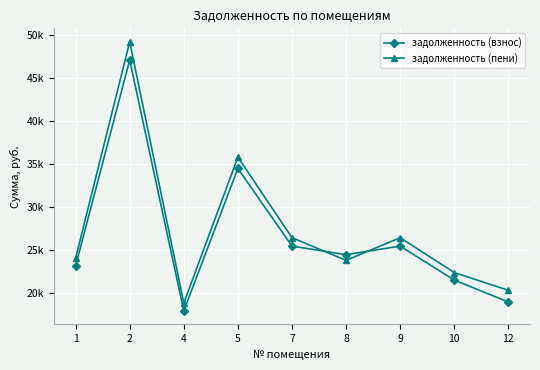

Reading left to right, list all the values displayed in this chart.

задолженность (взнос): 1=23201.5	2=47120.3	4=17968.2	5=34518.9	7=25494.0	8=24494.0	9=25494.0	10=21544.2	12=18992.5
задолженность (пени): 1=24090.7	2=49249.7	4=18857.4	5=35839.1	7=26469.0	8=23837.0	9=26469.0	10=22419.7	12=20353.6